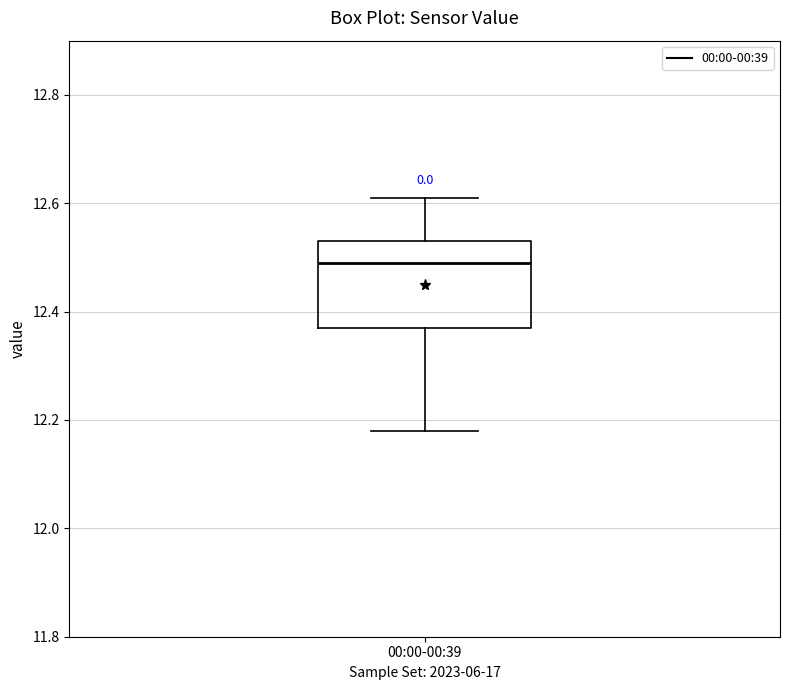

Where is the lower edge of the box for 00:00-00:39 on the y-axis? The values are not printed on the chart, so give them approximately, as read against the axis.

12.38